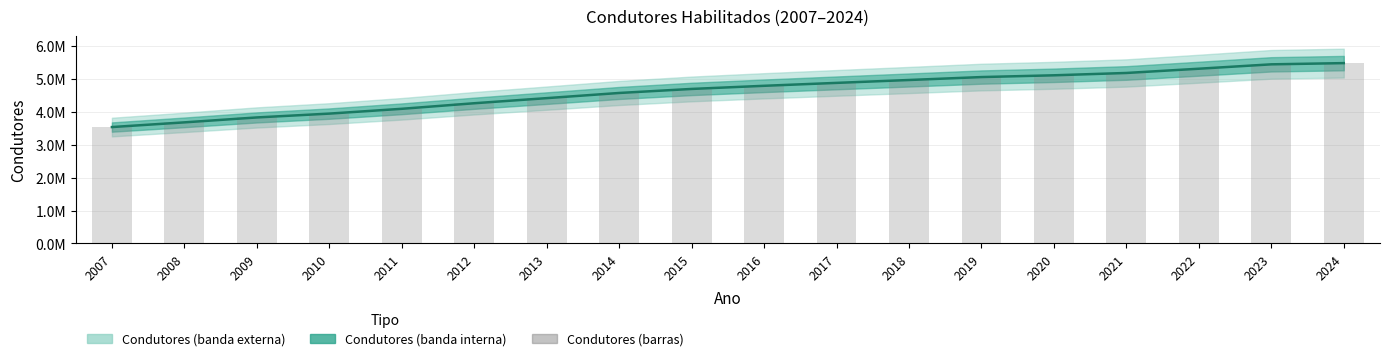

The Condutores series shows 1177573 at 2019. True or false?

False